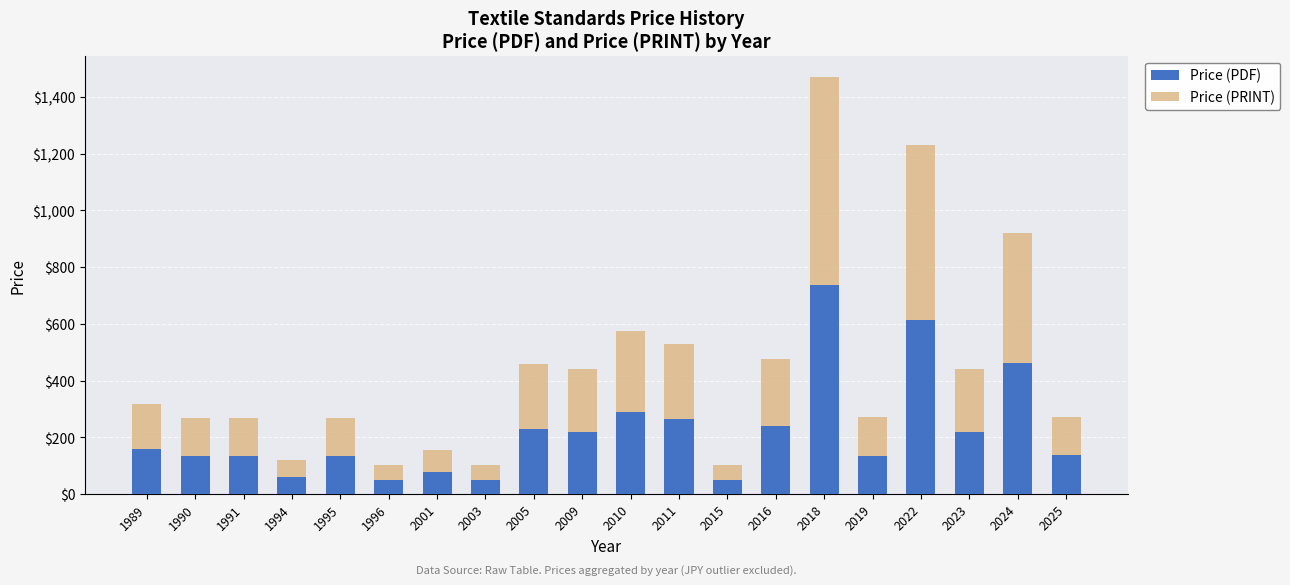

Is it true that Price (PDF) equals 28.7 at 2025?

False